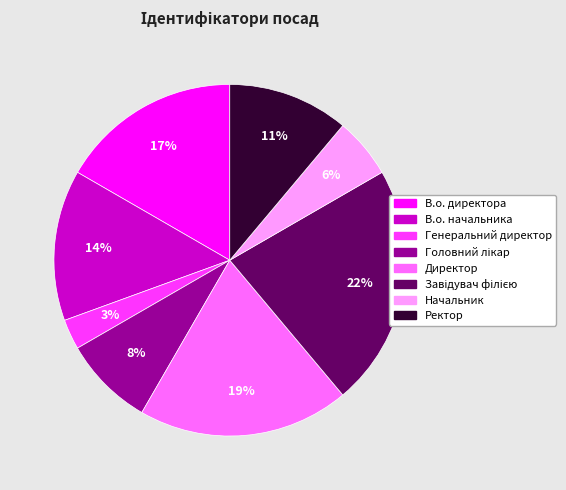

How many segments does this pie chart have?

8